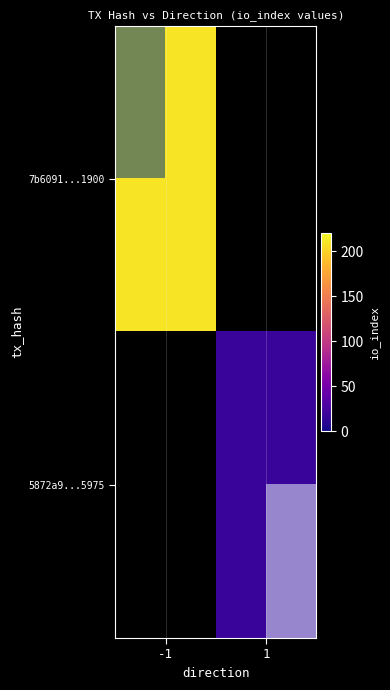

Is the value of 7b6091...1900 at 1 greater than the value of 5872a9...5975 at 1?

No